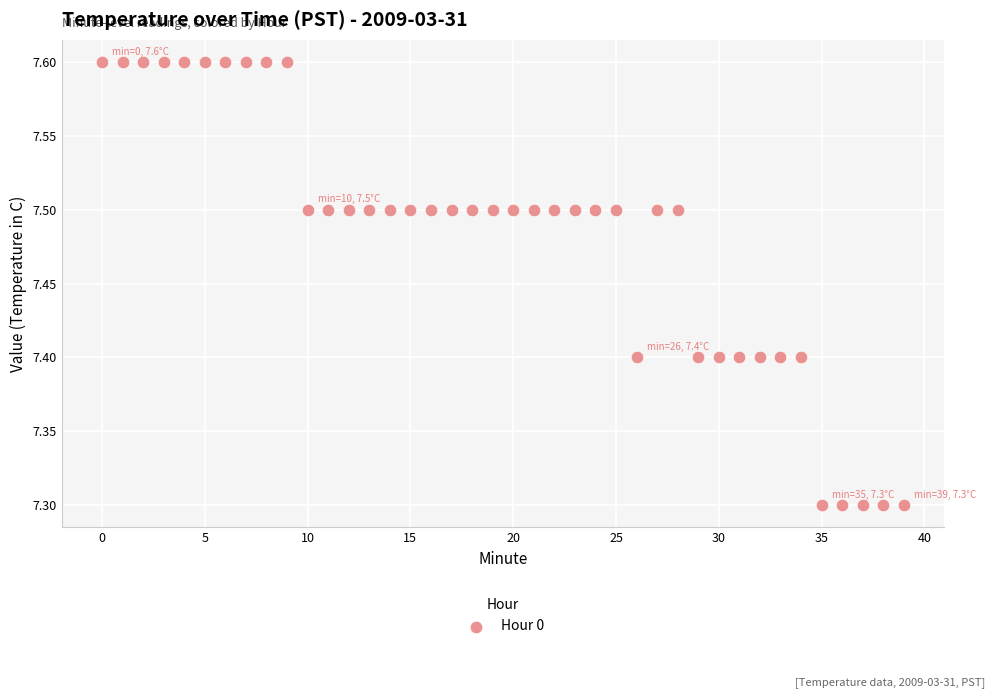

What is the range of Y values (max minus min)?

0.3